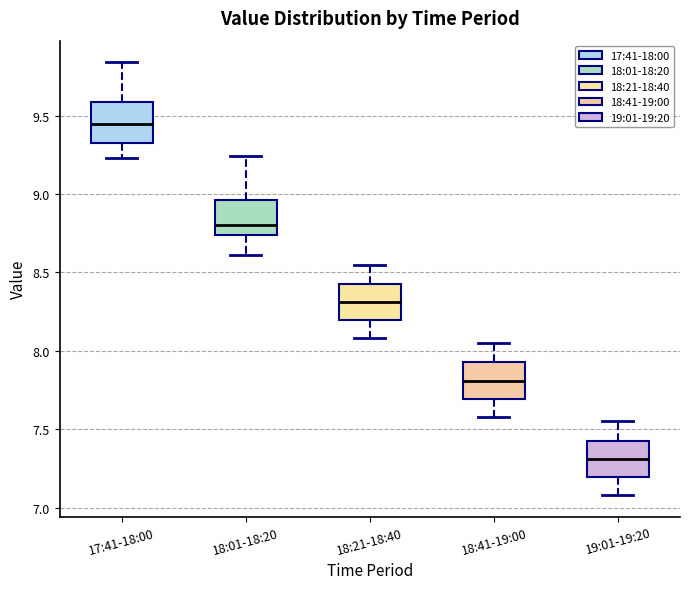

Which box's median line is the lowest?

19:01-19:20